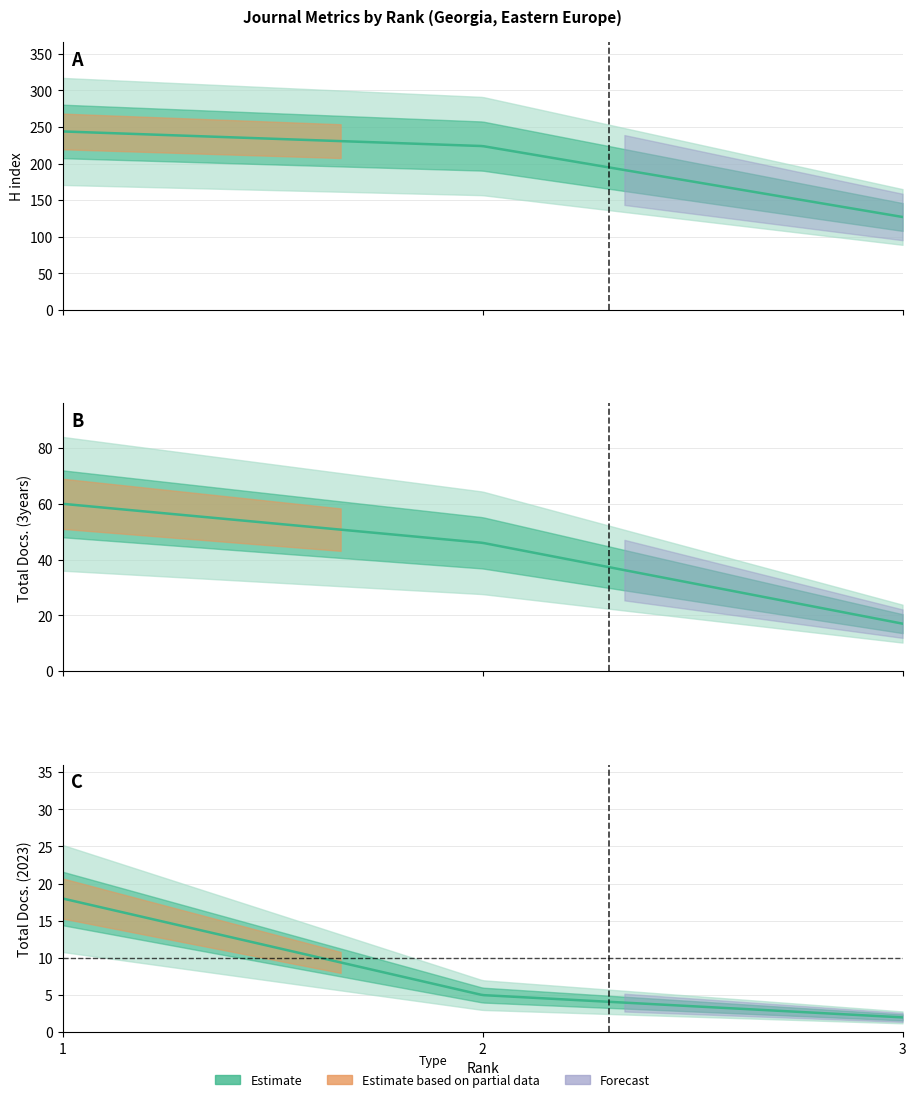

What is the difference between the H index values at 2 and 3?

97